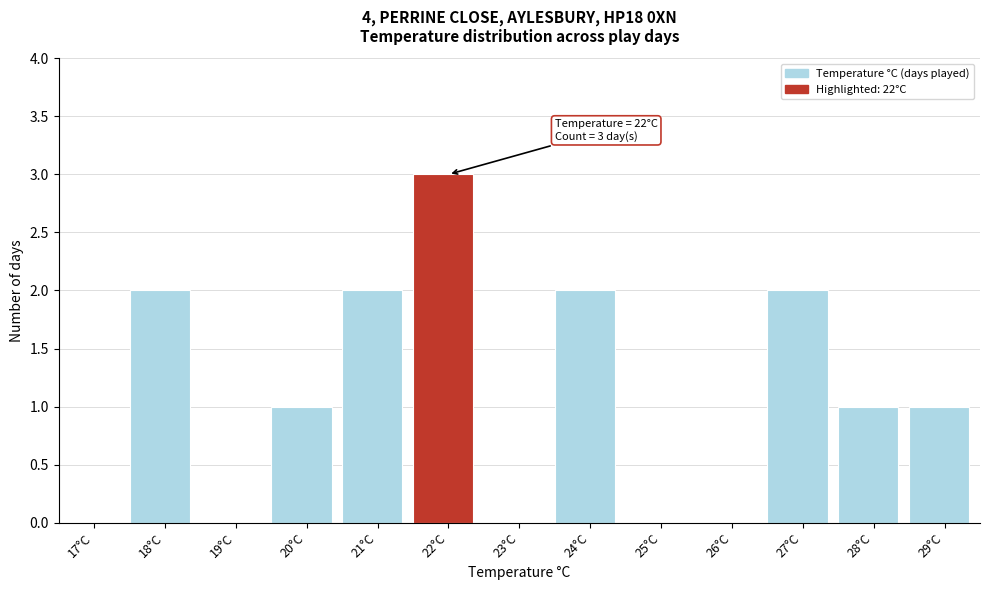

Reading left to right, list all the values displayed in this chart.

17°C=0	18°C=2	19°C=0	20°C=1	21°C=2	22°C=3	23°C=0	24°C=2	25°C=0	26°C=0	27°C=2	28°C=1	29°C=1